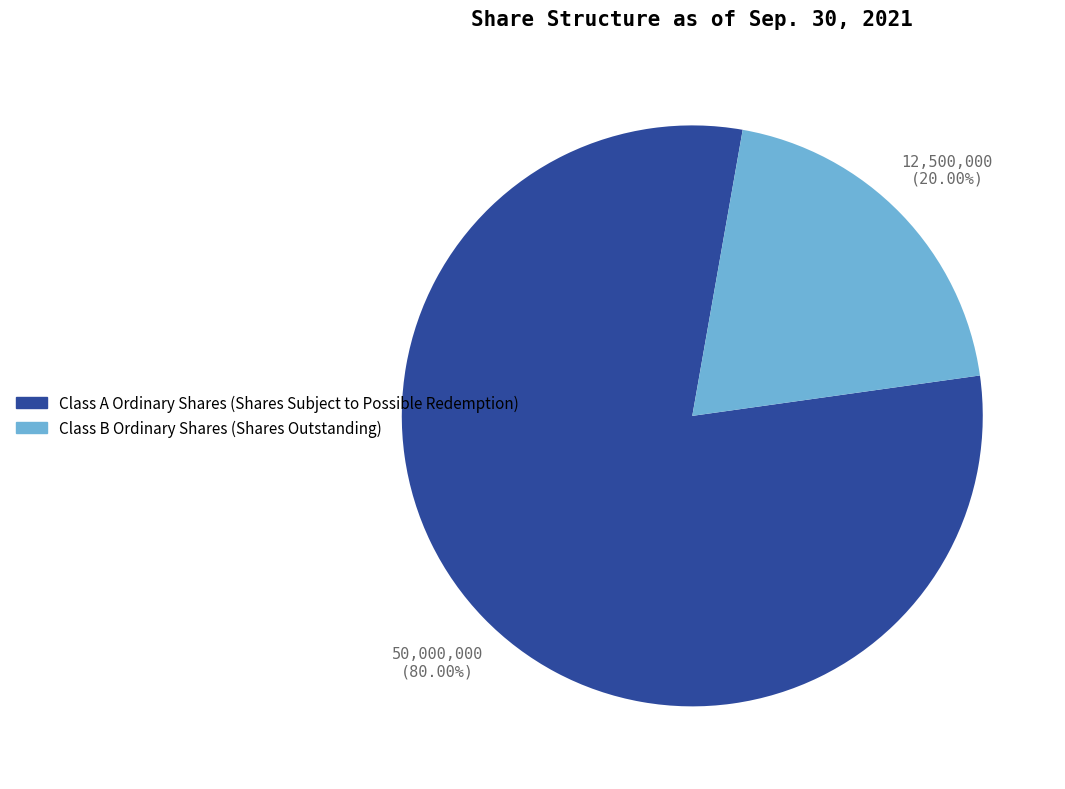

Between Class B Ordinary Shares (Shares Outstanding) and Class A Ordinary Shares (Shares Subject to Possible Redemption), which is larger?

Class A Ordinary Shares (Shares Subject to Possible Redemption)